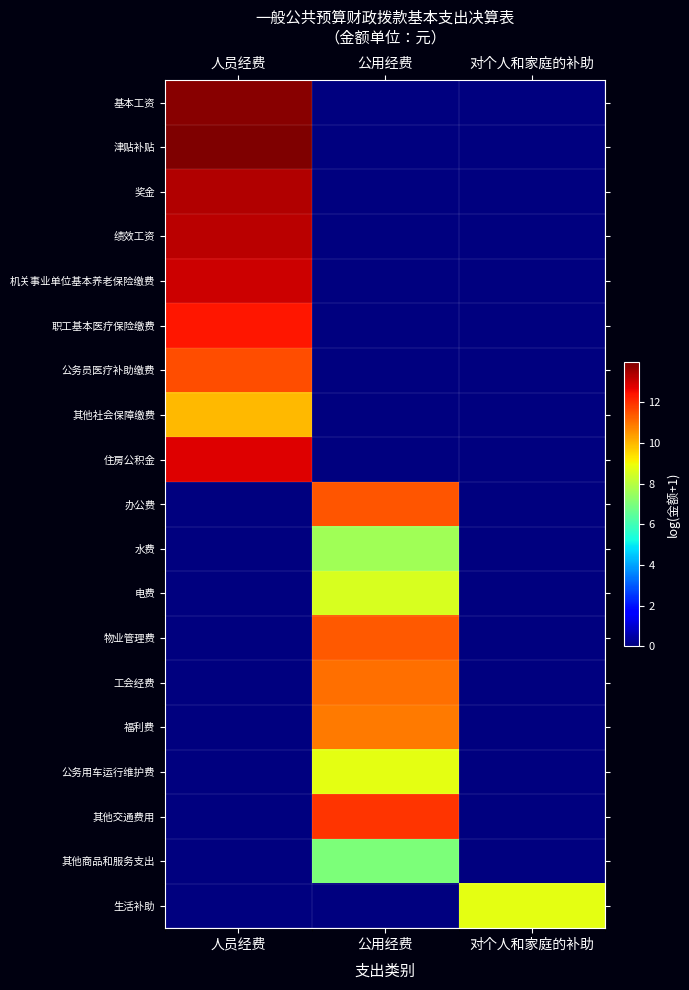

Between 人员经费 and 对个人和家庭的补助, which is larger?

人员经费